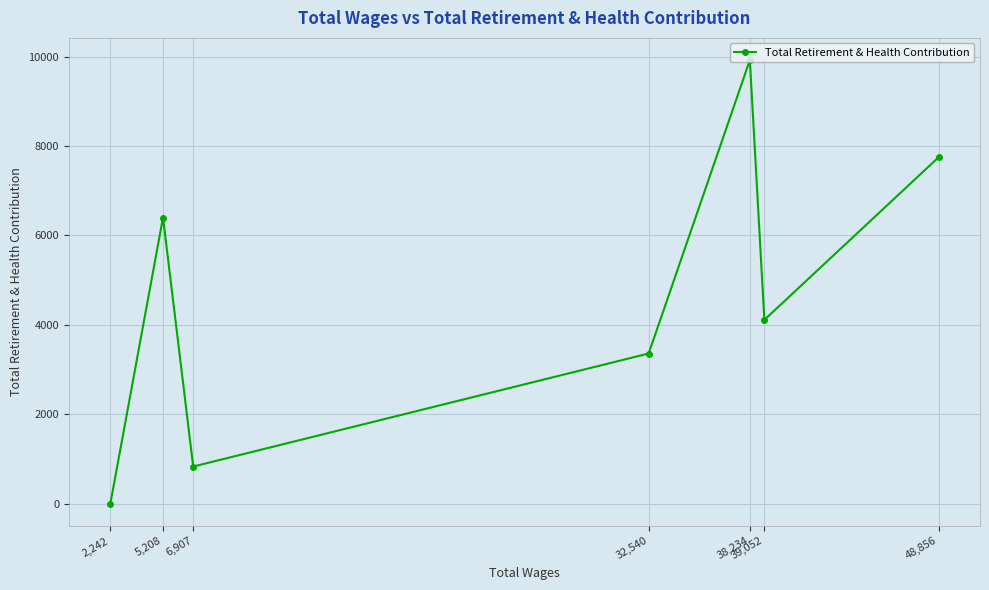

Reading left to right, what are all the values shown in this chart?

2,242=0	5,208=6401	6,907=834	32,540=3361	38,234=9921	39,052=4113	48,856=7748